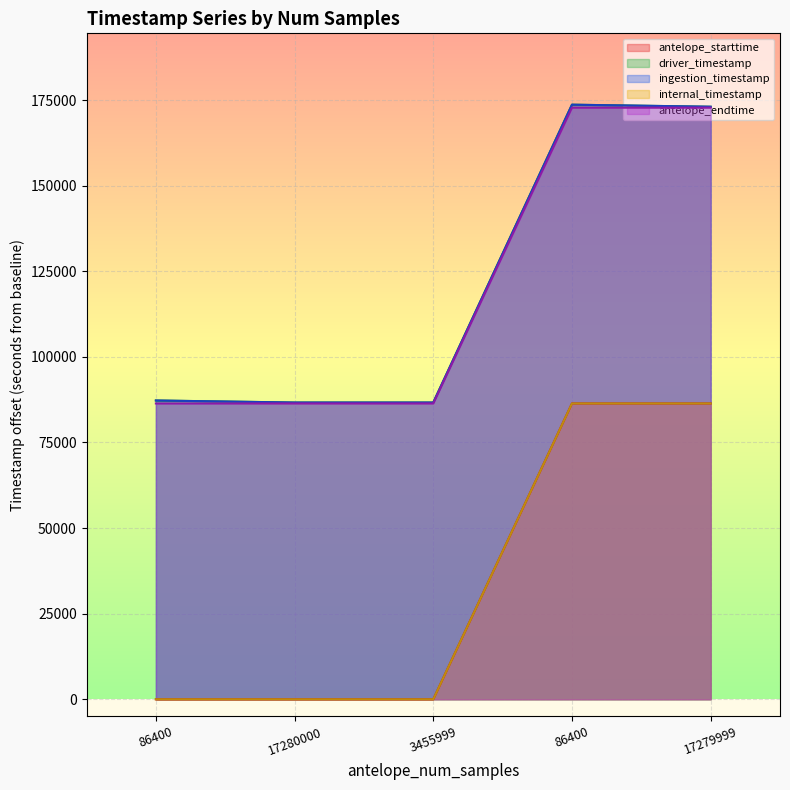

At how many categories does at least one series exceed 107598?

2